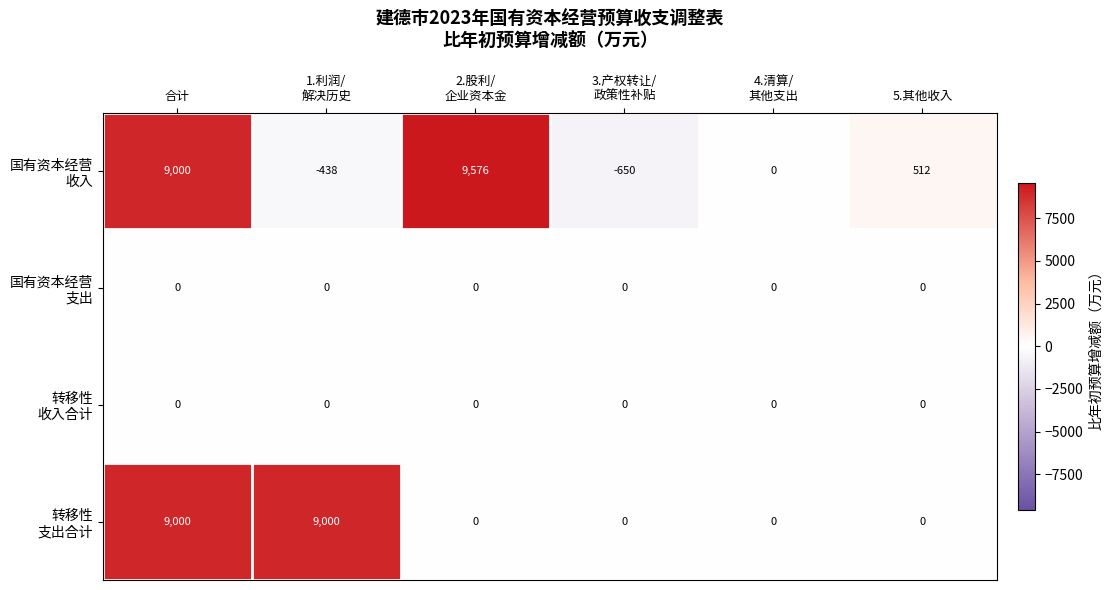

What is the total value across all series at 5.其他收入?

512